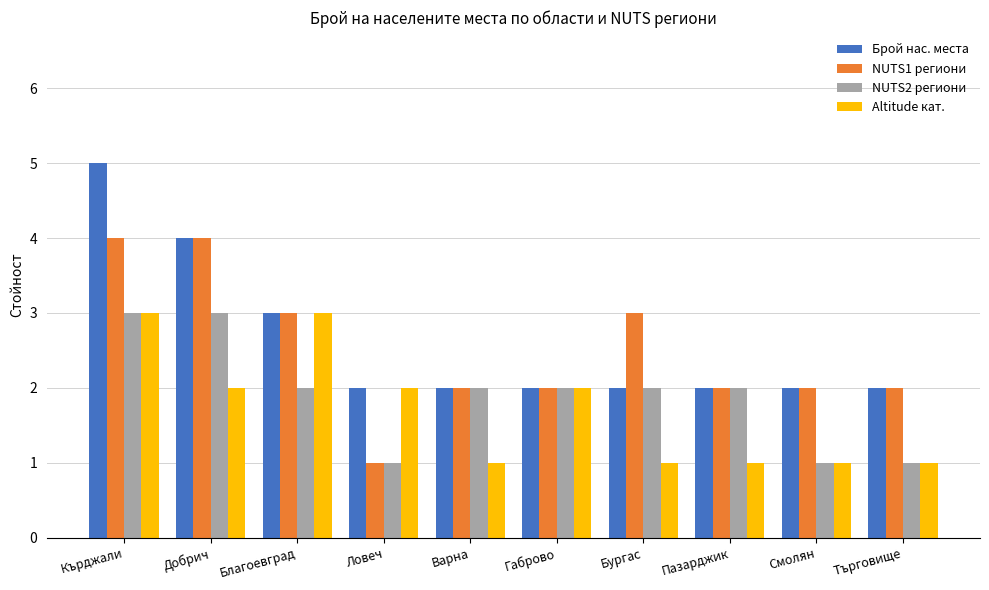

Is it true that Брой нас. места equals 2 at Смолян?

True